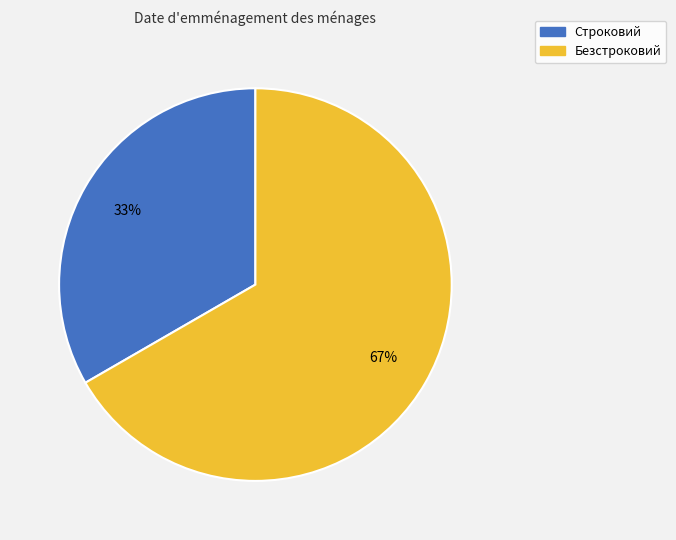

The Безстроковий slice represents 67% of the pie. True or false?

True